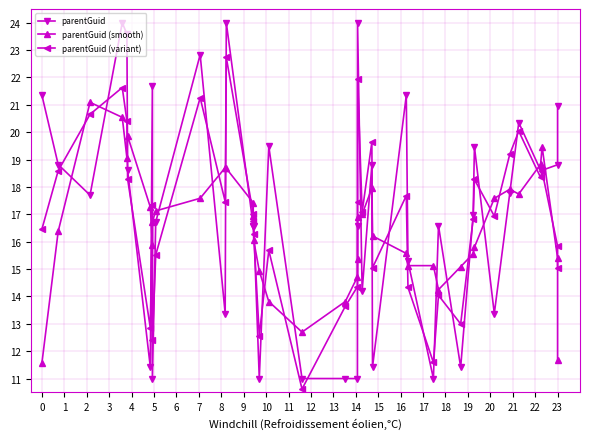

List the series in order of their peak value, lowest first.

parentGuid (smooth), parentGuid (variant), parentGuid